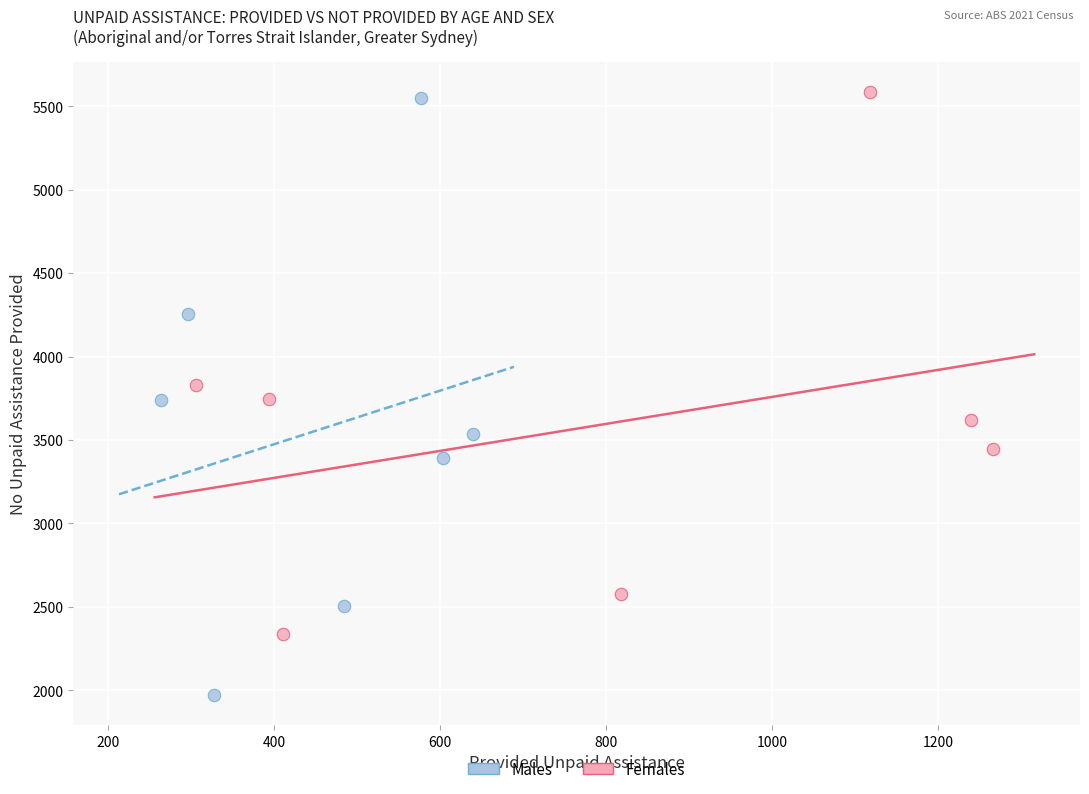

What are all the series names shown in the legend?

Males, Females